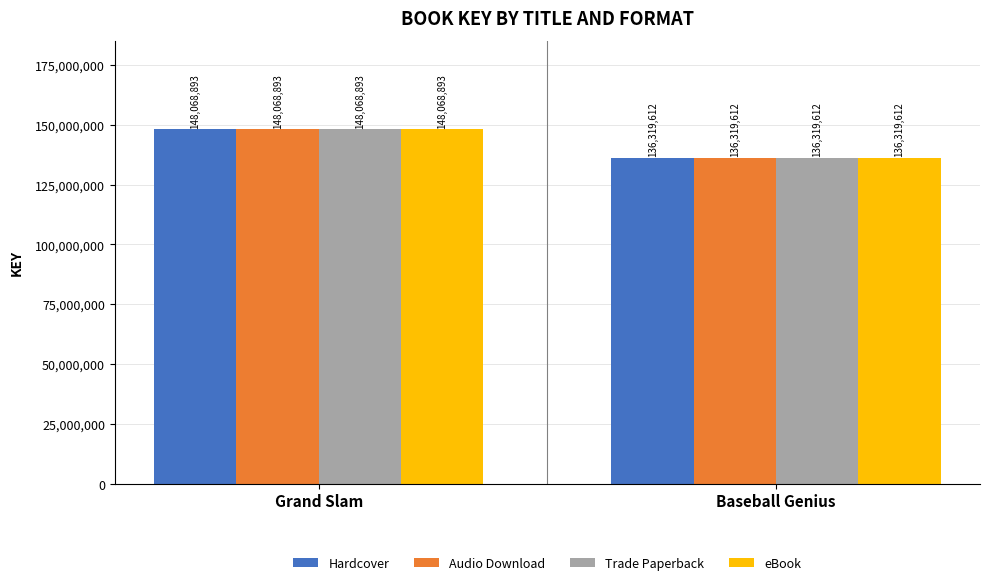

Is the value of Audio Download at Baseball Genius greater than the value of Trade Paperback at Grand Slam?

No